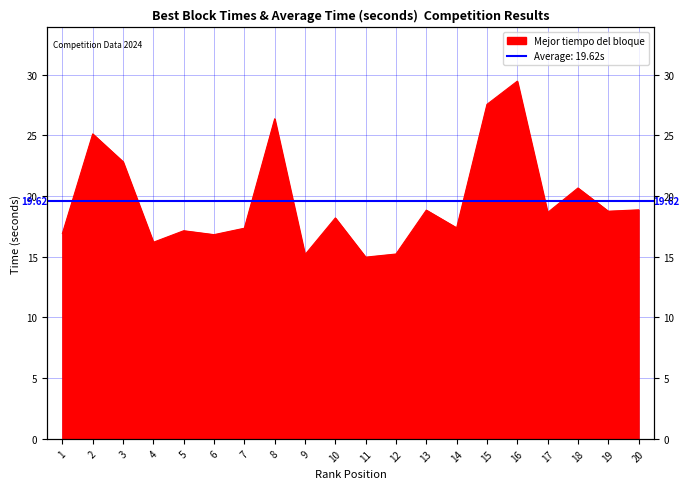

List the labels in order of value, largest first.

16, 15, 8, 2, 3, 18, 20, 13, 19, 17, 10, 14, 7, 5, 1, 6, 4, 12, 9, 11